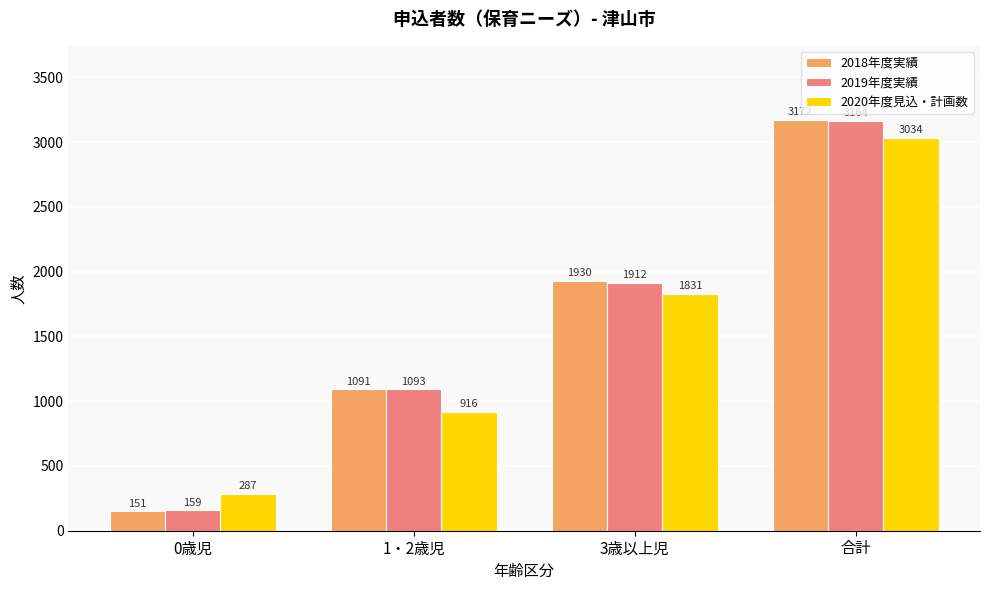

What is the difference between the maximum and minimum values in the 2019年度実績 series?

3005